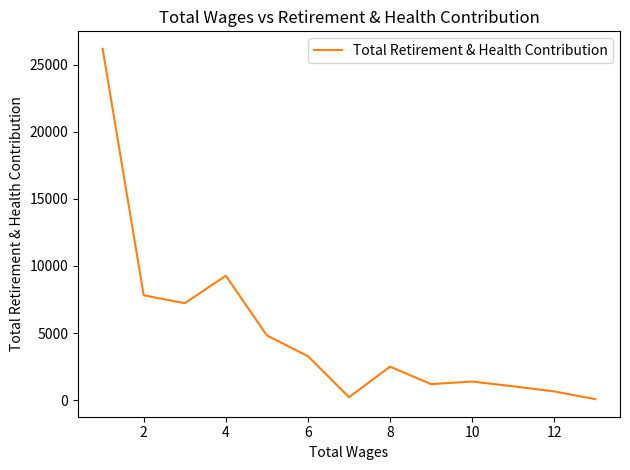

What is the maximum value shown in the chart?

26194